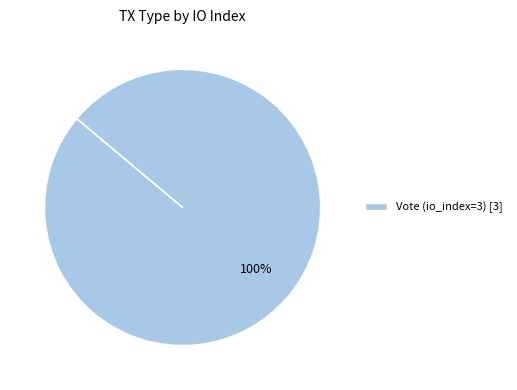

The Vote (io_index=3) [3] slice represents 100% of the pie. True or false?

True